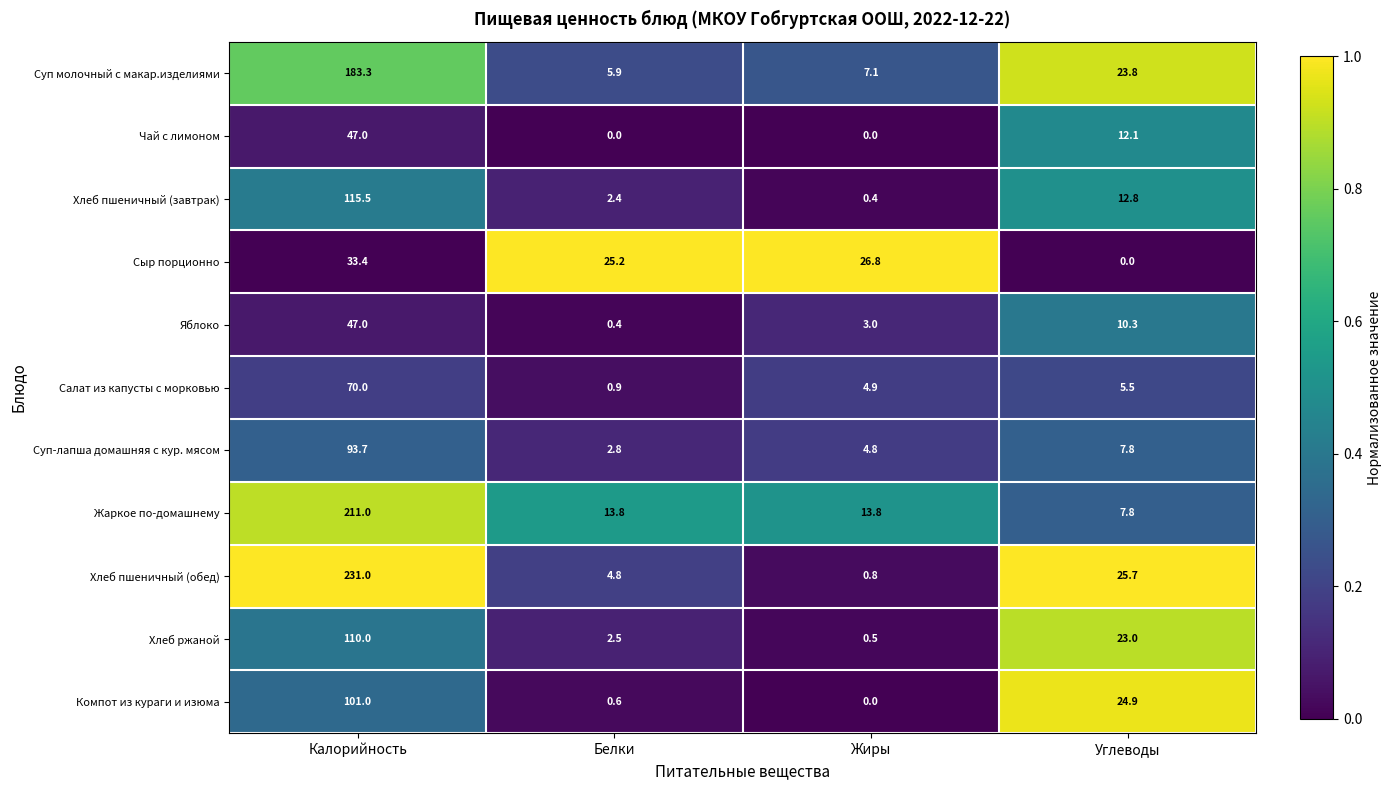

Which category has the highest value across all series?

Калорийность